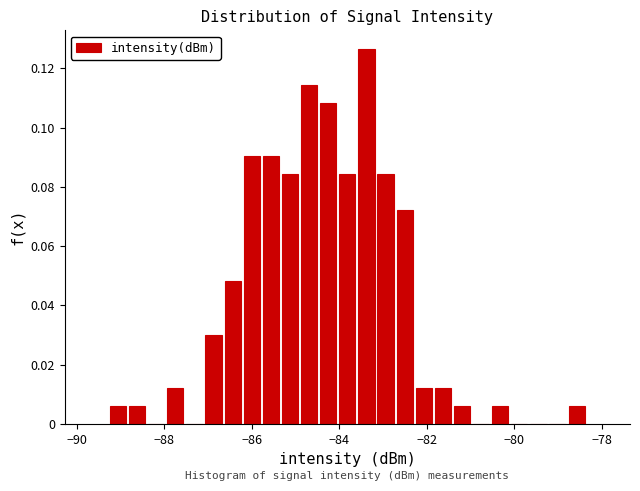

Around what value on the x-axis is the tallest bar? Give the approximate position of its centre, as read against the axis.

-83.4